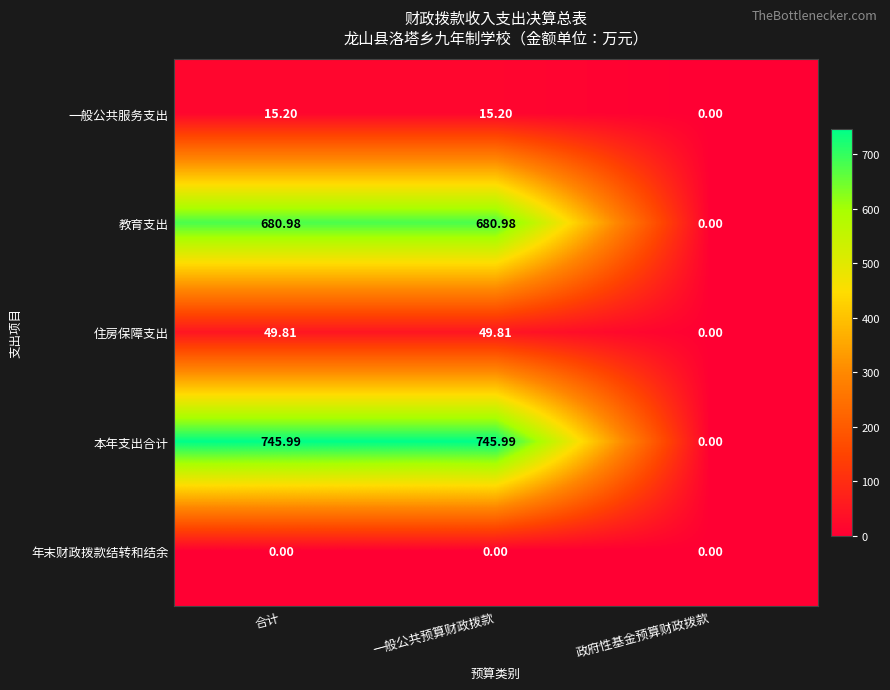

Which series has the widest spread of values?

本年支出合计